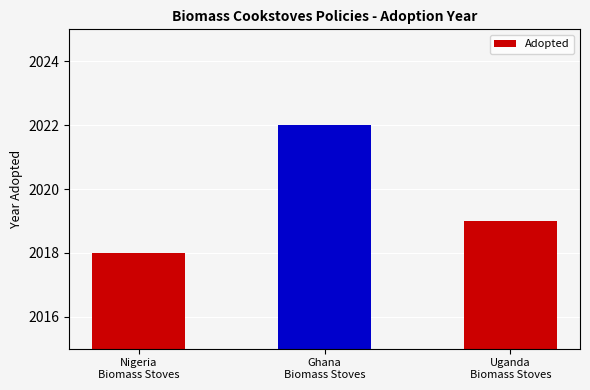

What is the minimum value shown in the chart?

2018